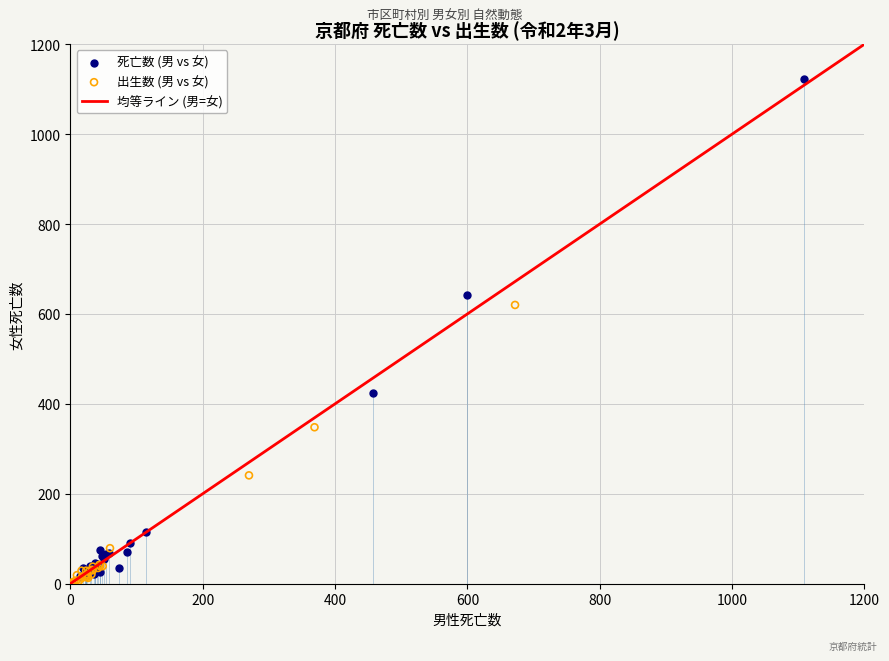

Which series reaches the maximum Y coordinate?

死亡数 (男 vs 女)